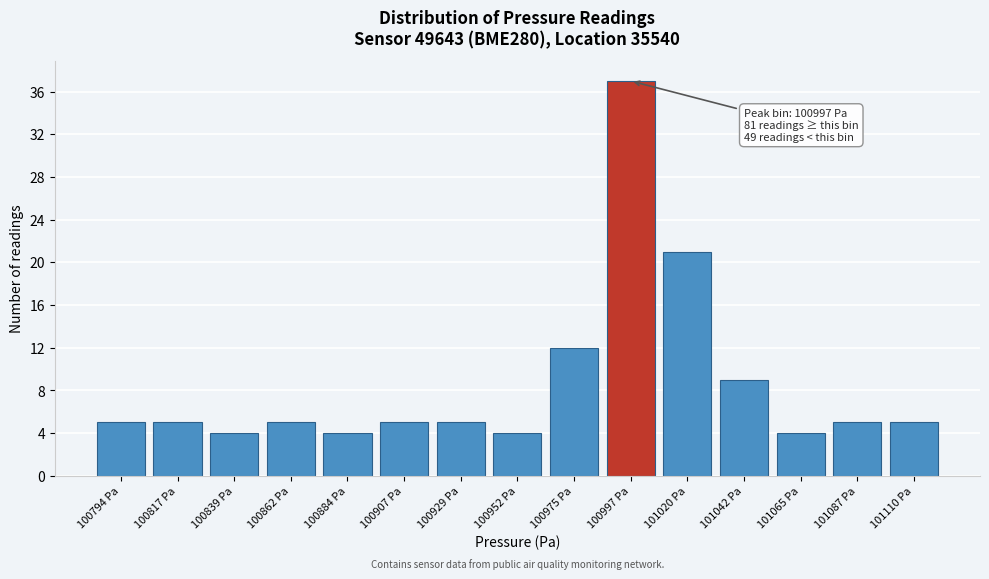

Reading right to left, extract all data points from this chart.

101110 Pa=5	101087 Pa=5	101065 Pa=4	101042 Pa=9	101020 Pa=21	100997 Pa=37	100975 Pa=12	100952 Pa=4	100929 Pa=5	100907 Pa=5	100884 Pa=4	100862 Pa=5	100839 Pa=4	100817 Pa=5	100794 Pa=5